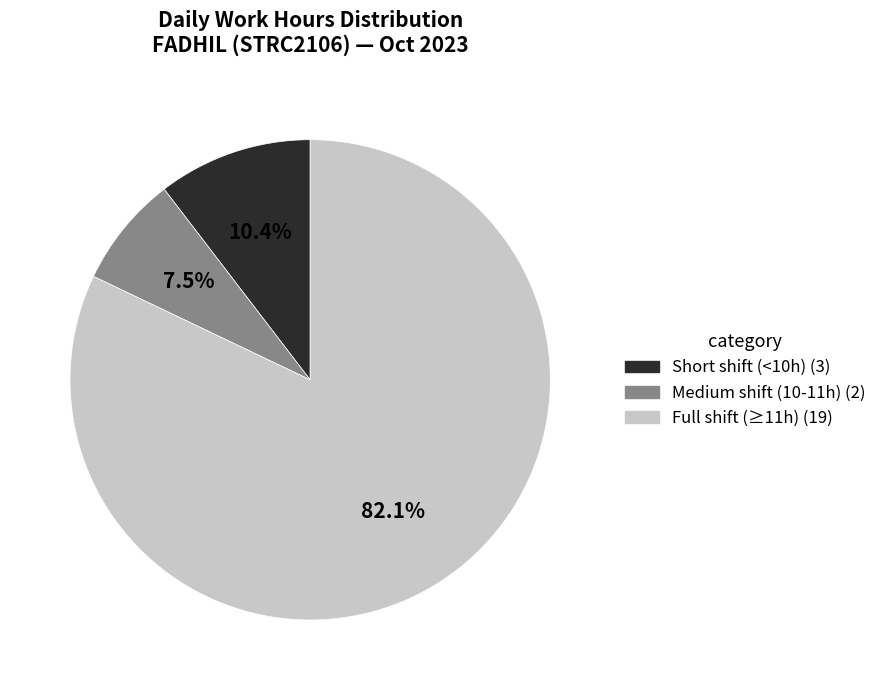

Count the number of slices in the pie.

3